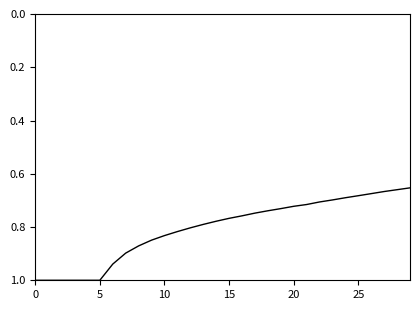

How many series are shown in this chart?

1